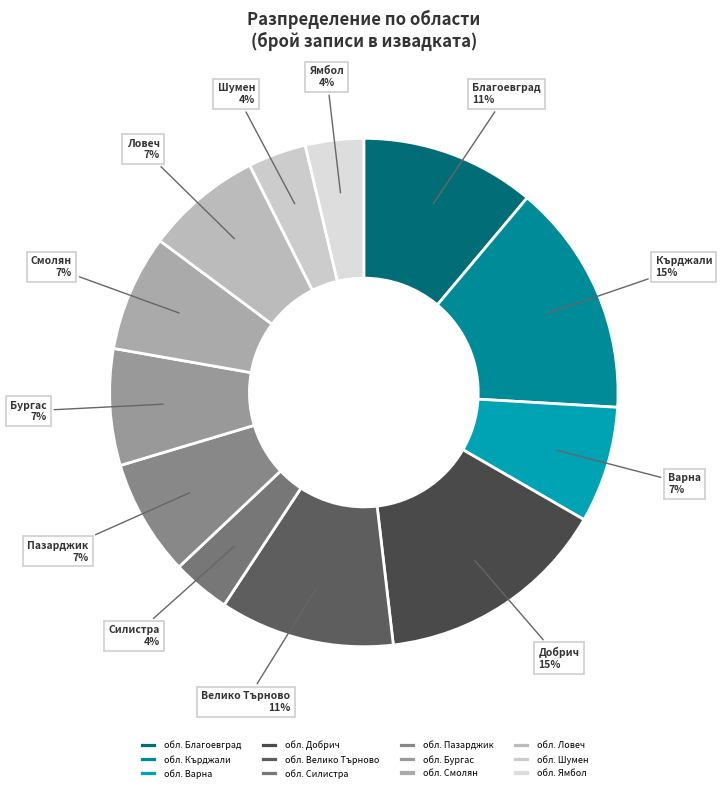

To the nearest percent, what is the combined percentage of обл. Ловеч and обл. Кърджали?

22%